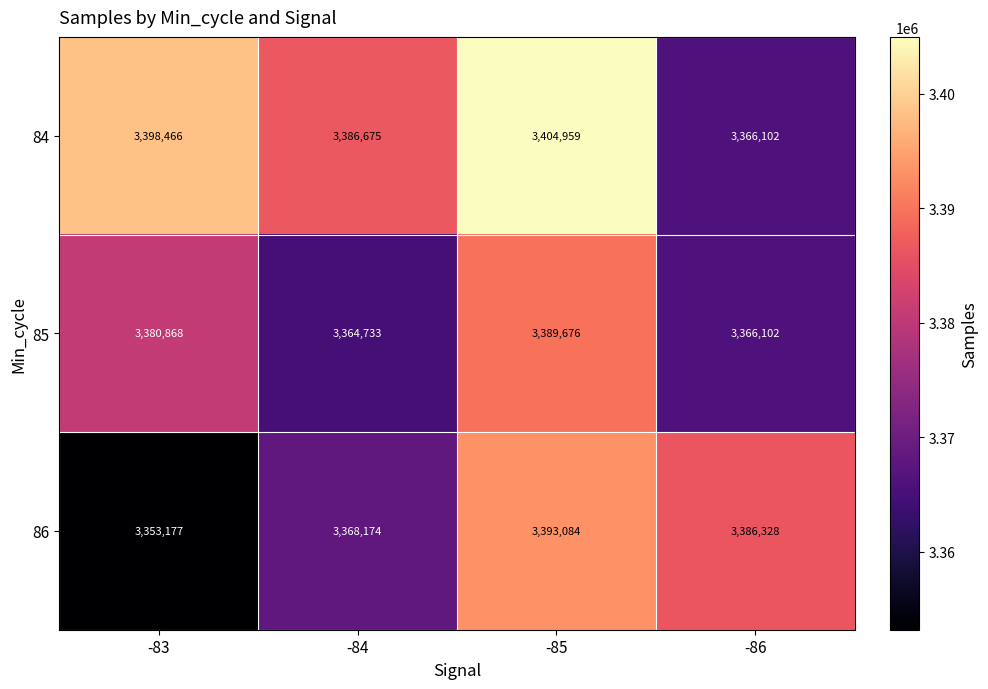

Reading left to right, list all the values displayed in this chart.

84: -83=3398466	-84=3386675	-85=3404959	-86=3366102
85: -83=3380868	-84=3364733	-85=3389676	-86=3366102
86: -83=3353177	-84=3368174	-85=3393084	-86=3386328